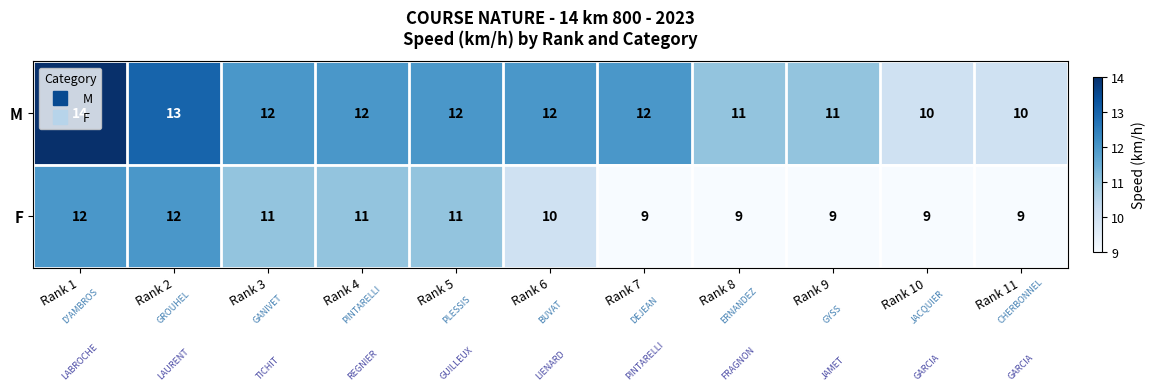

The M series shows 11 at Rank 8. True or false?

True